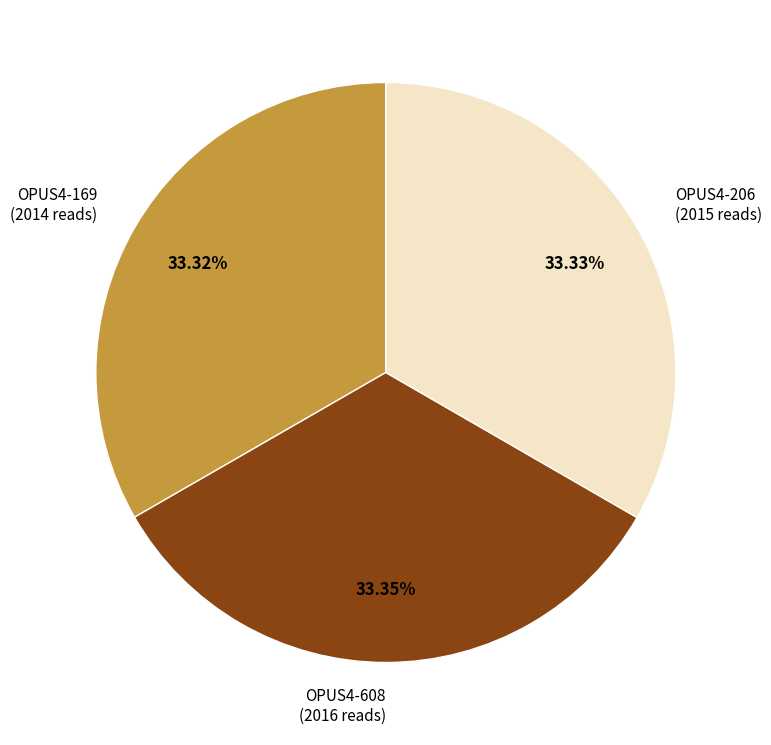

What is the ratio of the value at OPUS4-608 (2016 reads) to the value at OPUS4-169 (2014 reads)?

1.0